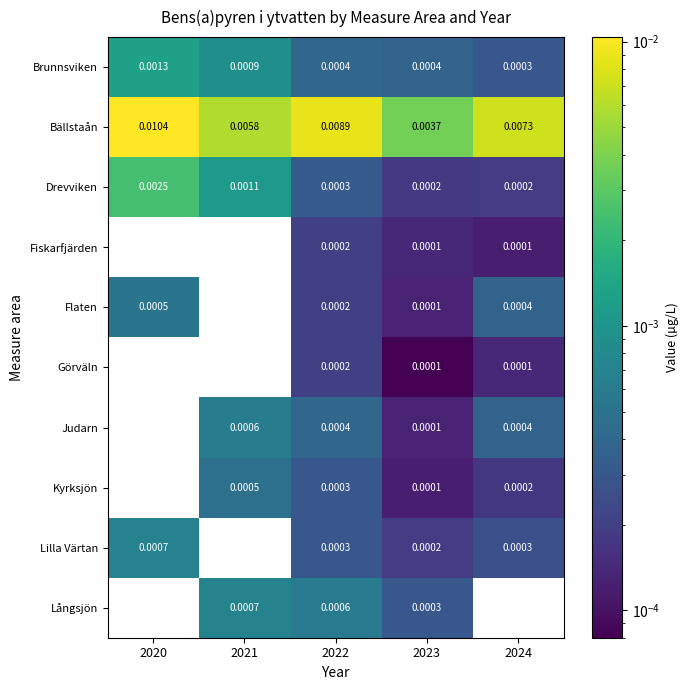

Which label corresponds to the smallest value in the chart?

2023